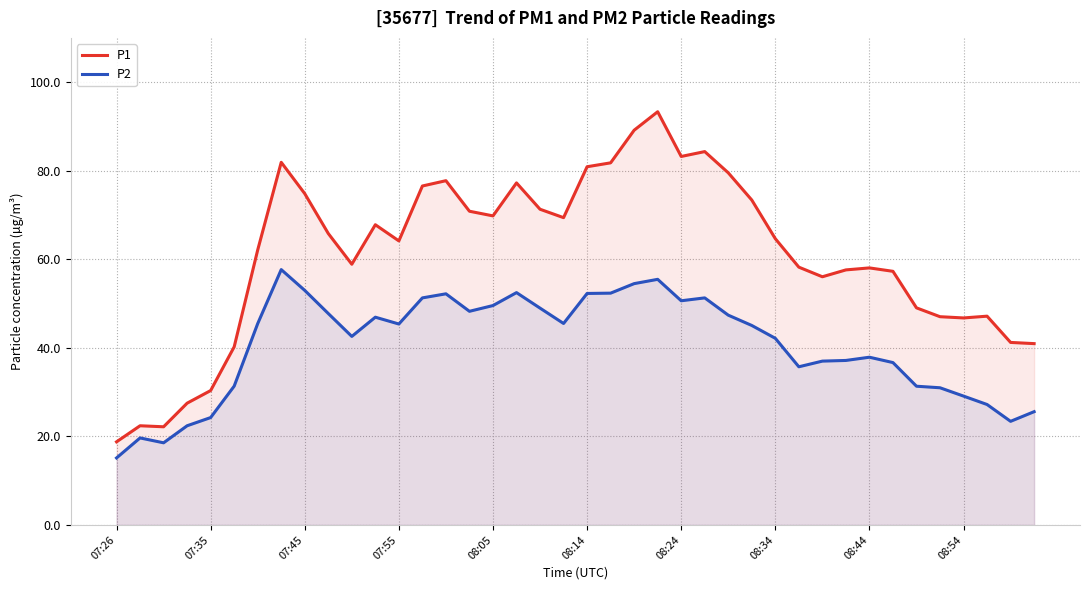

Is it true that P2 equals 71.3 at 08:34?

False